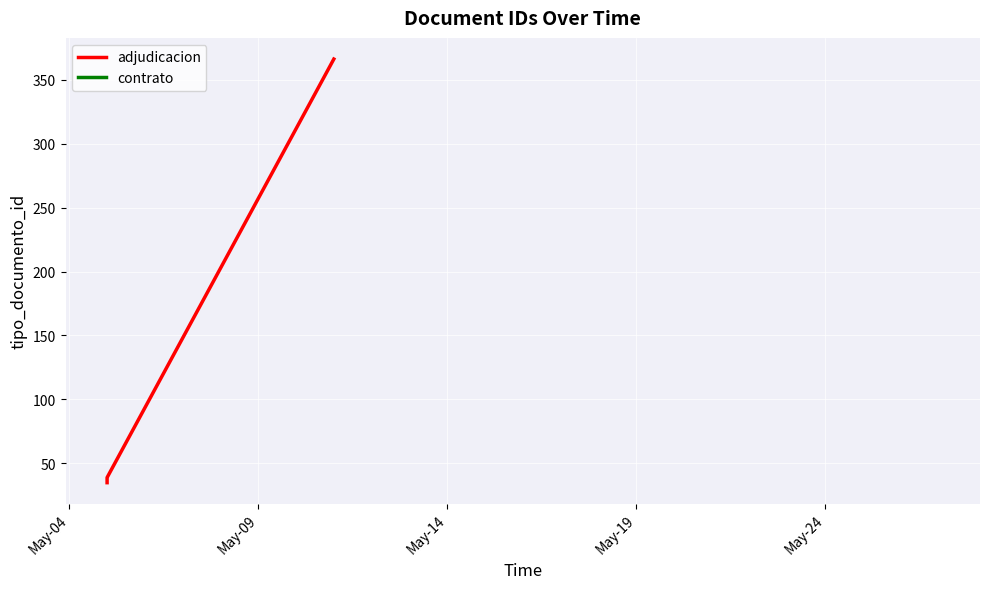

How many lines are shown in the chart?

1